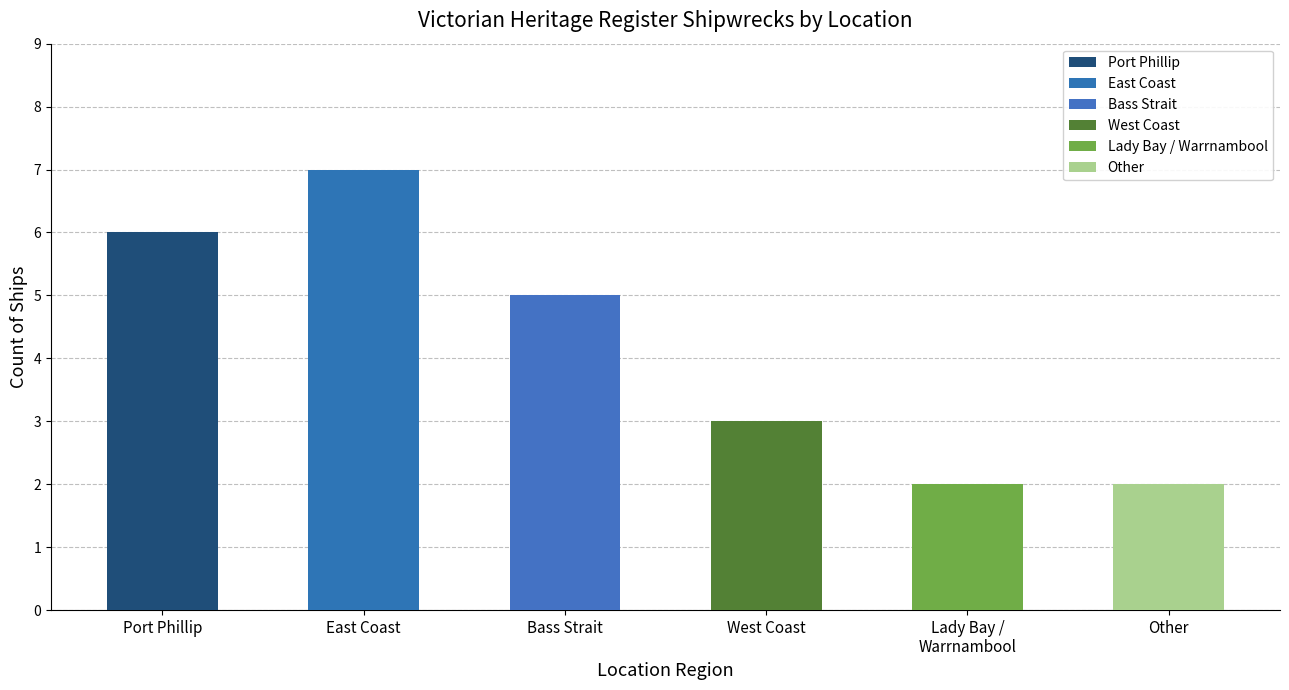

What is the maximum value shown in the chart?

7